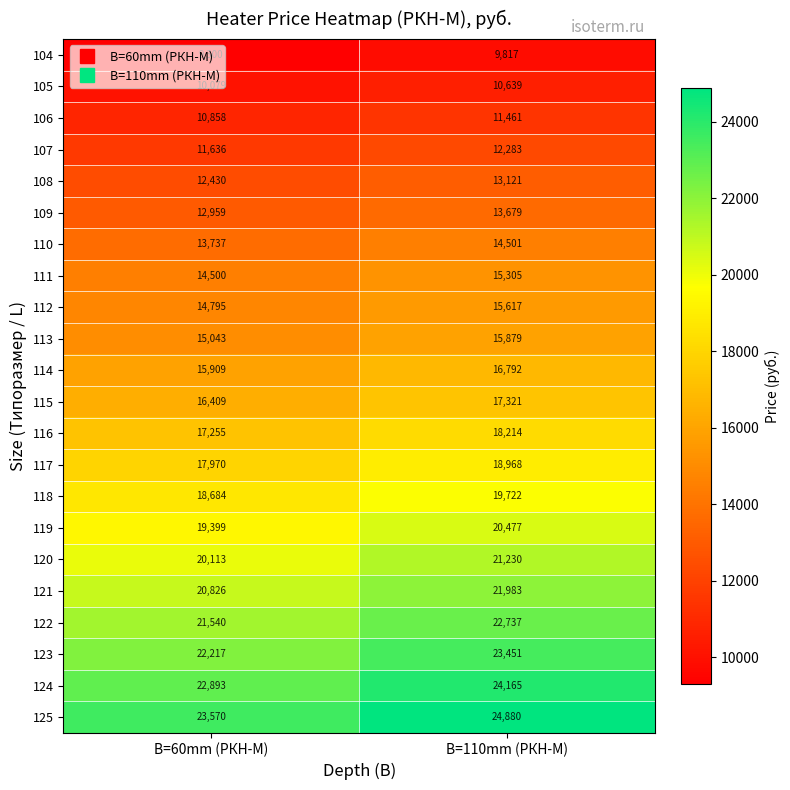

Count the number of categories in the chart.

2